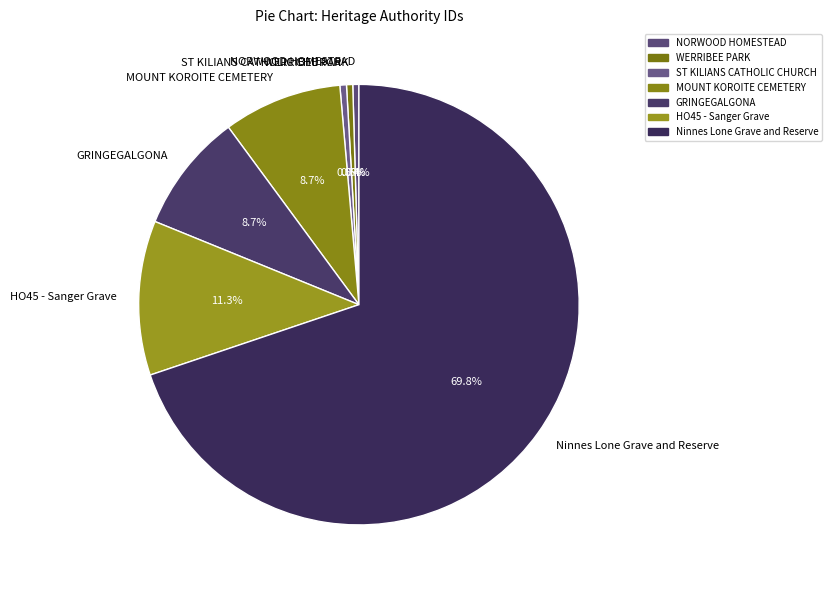

To the nearest percent, what is the combined percentage of WERRIBEE PARK and Ninnes Lone Grave and Reserve?

70%